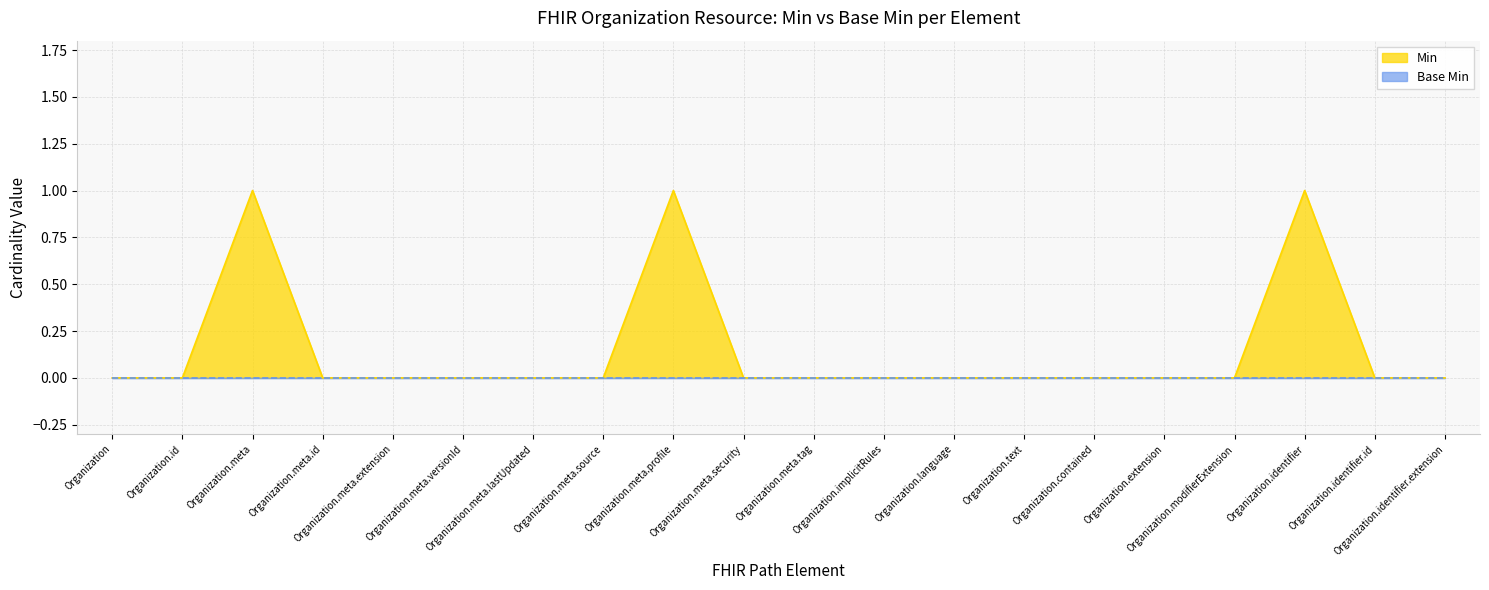

What is the maximum value shown in the chart?

1